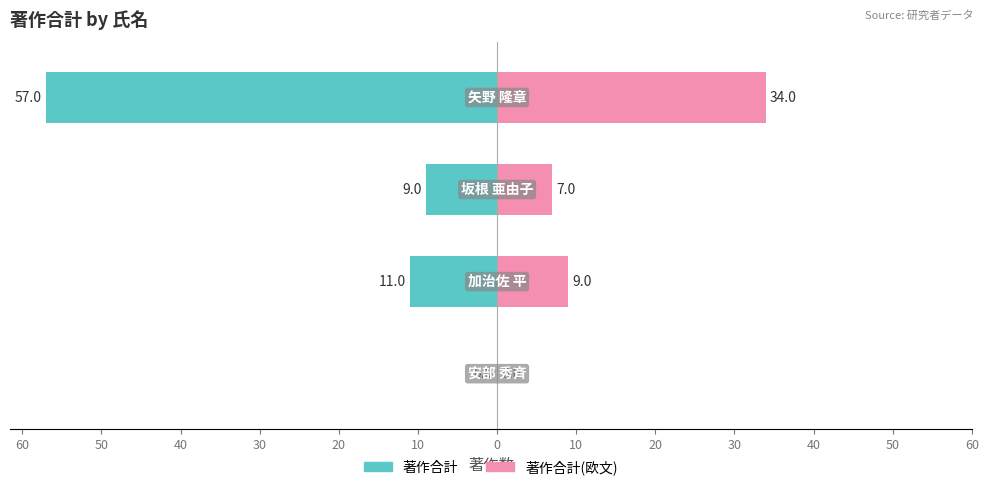

Count the number of data series in this chart.

2